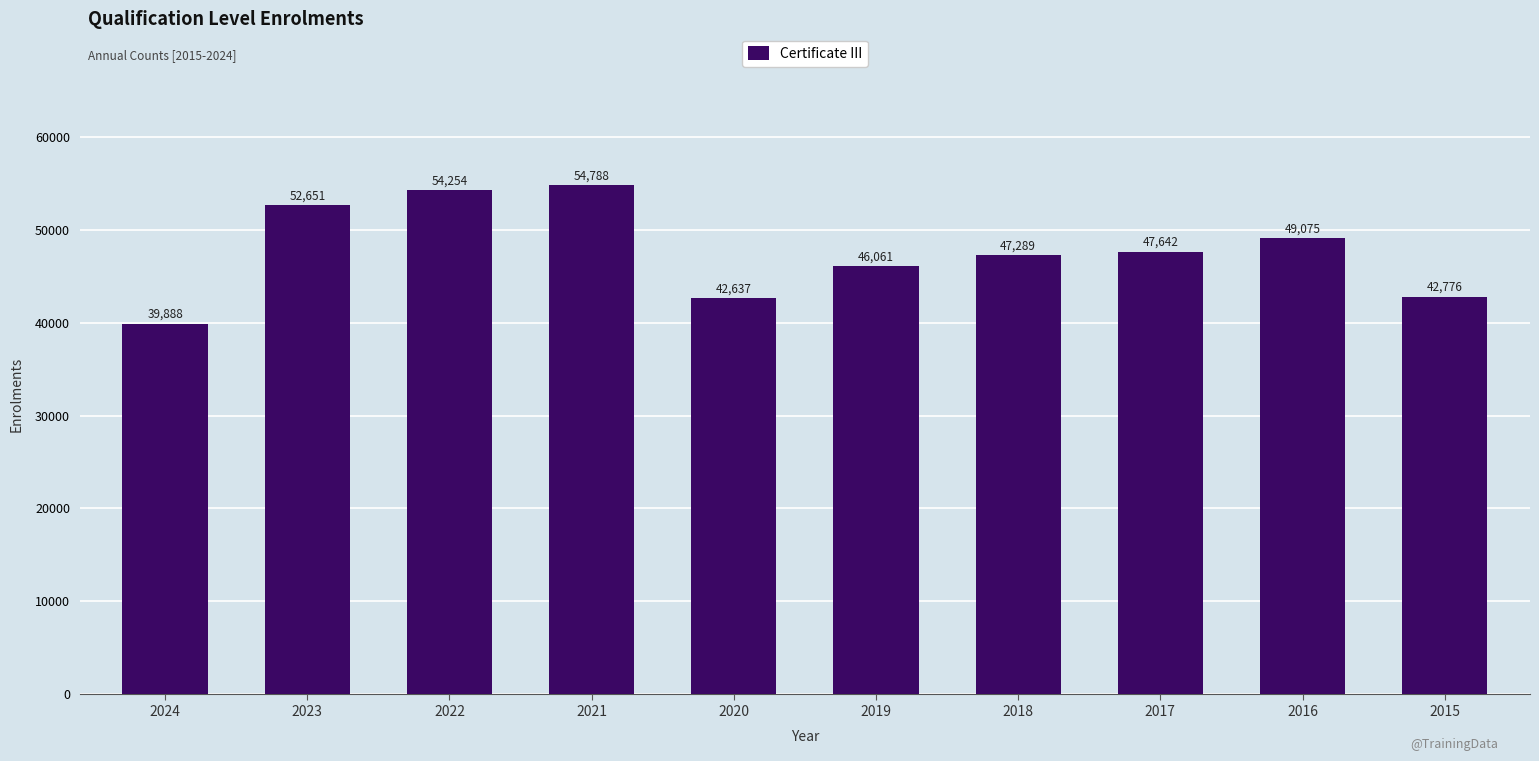

What is the value of the 6th bar from the left?

46061